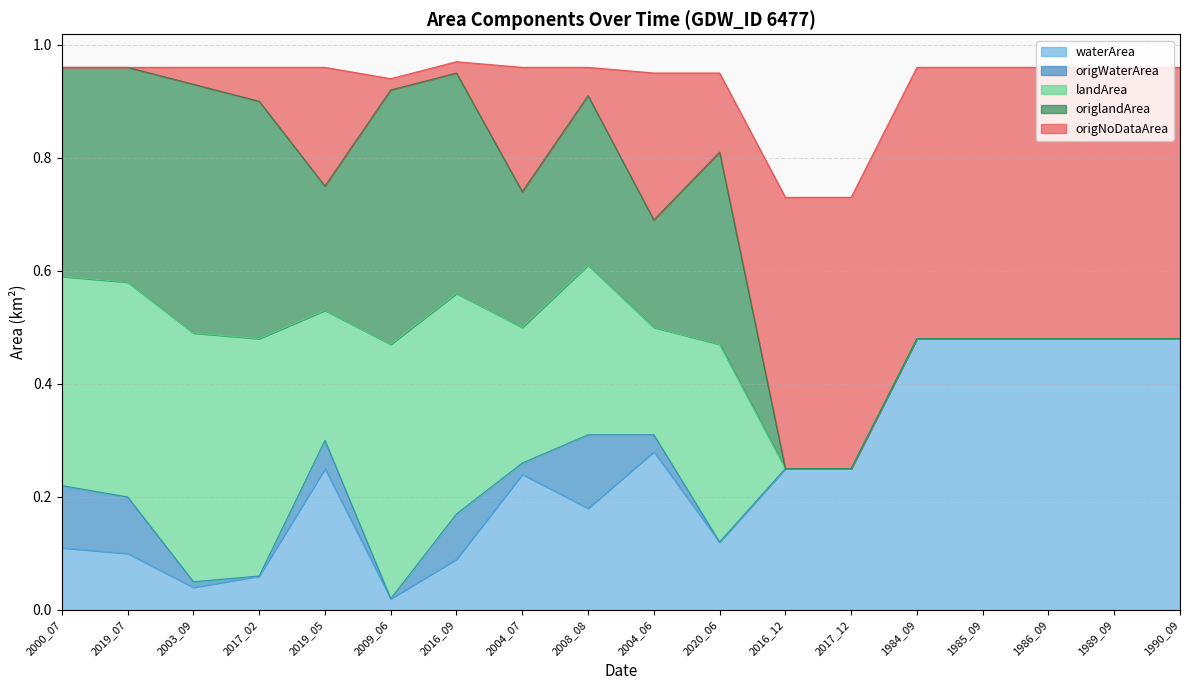

Which category has the highest value in the waterArea series?

1984_09